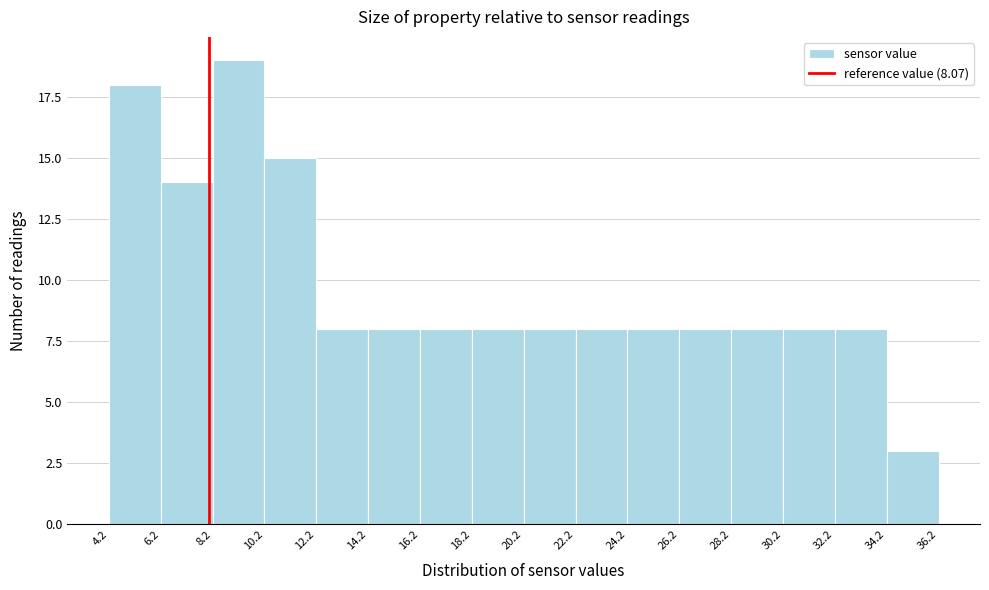

Reading left to right, list every bar in this chart as the range it spans on the x-axis followed by its height. The values are not printed on the chart, so give them approximately, as read against the axis.

4.2 to 6.2: 18
6.2 to 8.2: 14
8.2 to 10.2: 19
10.2 to 12.2: 15
12.2 to 14.2: 8
14.2 to 16.2: 8
16.2 to 18.2: 8
18.2 to 20.2: 8
20.2 to 22.2: 8
22.2 to 24.2: 8
24.2 to 26.2: 8
26.2 to 28.2: 8
28.2 to 30.2: 8
30.2 to 32.2: 8
32.2 to 34.2: 8
34.2 to 36.2: 3